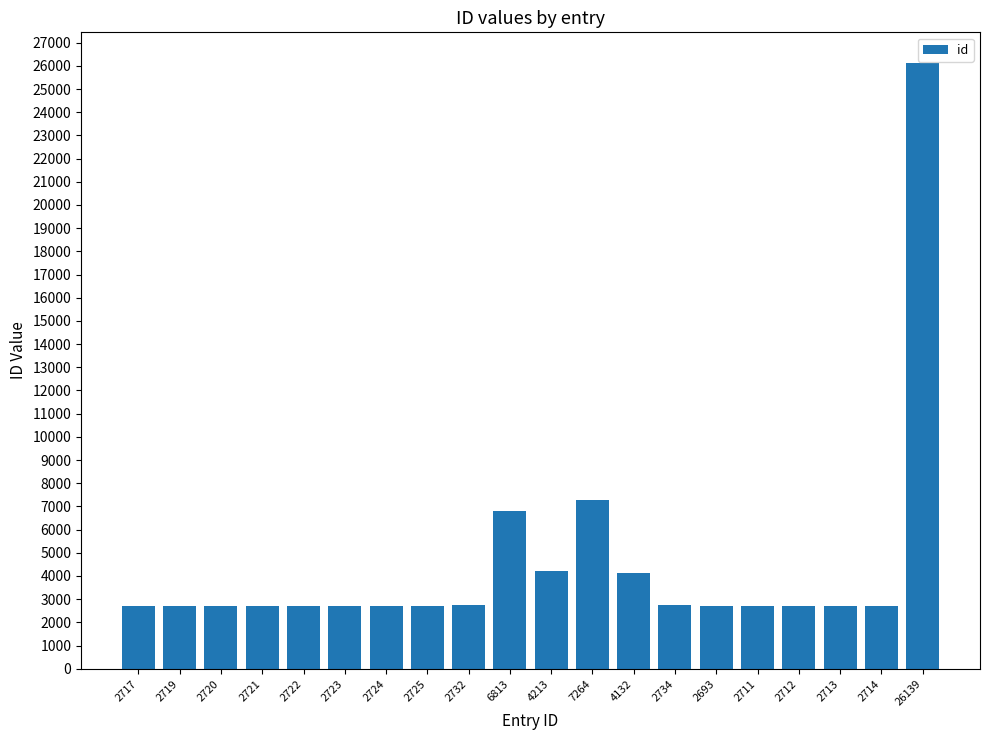

The chart shows a value of 2713 at 2713. True or false?

True